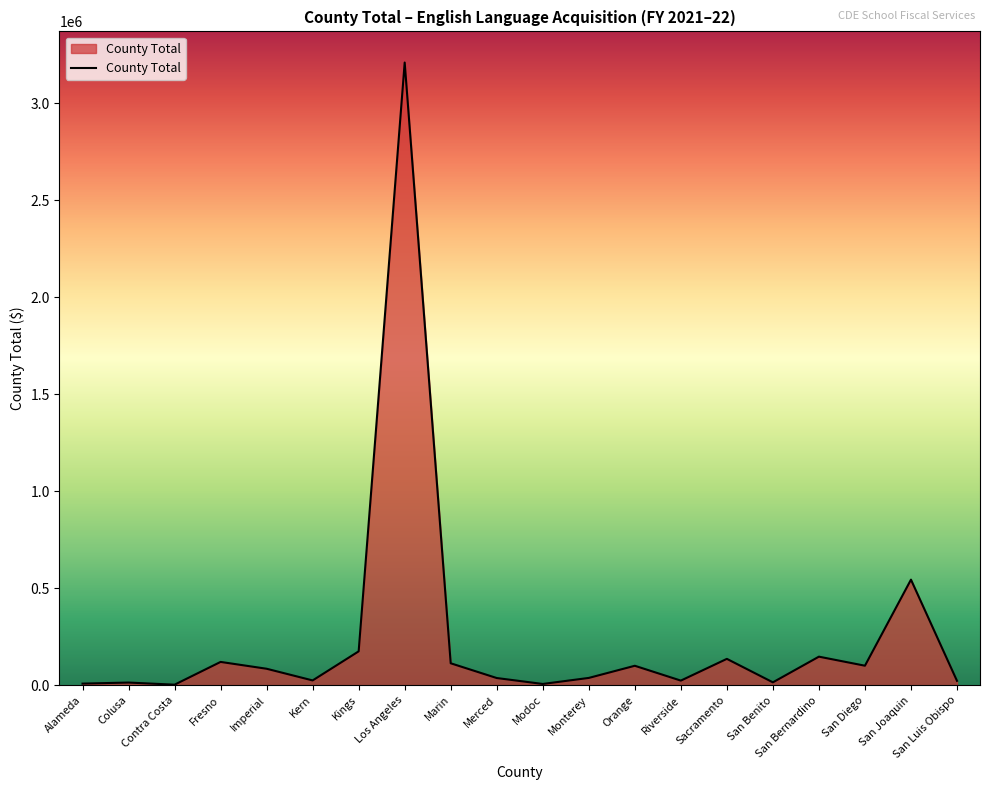

Between Imperial and Contra Costa, which is larger?

Imperial